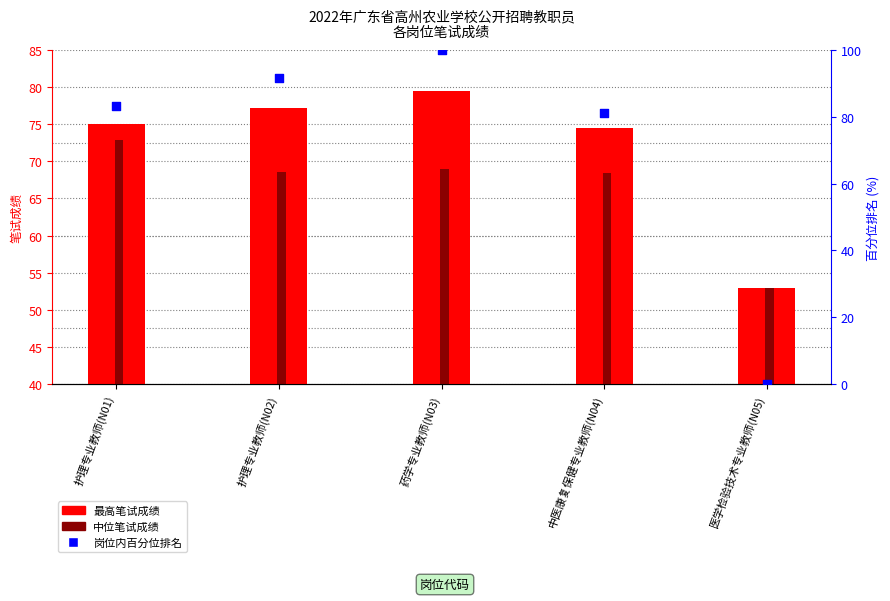

Which series has the largest total across all categories?

最高笔试成绩